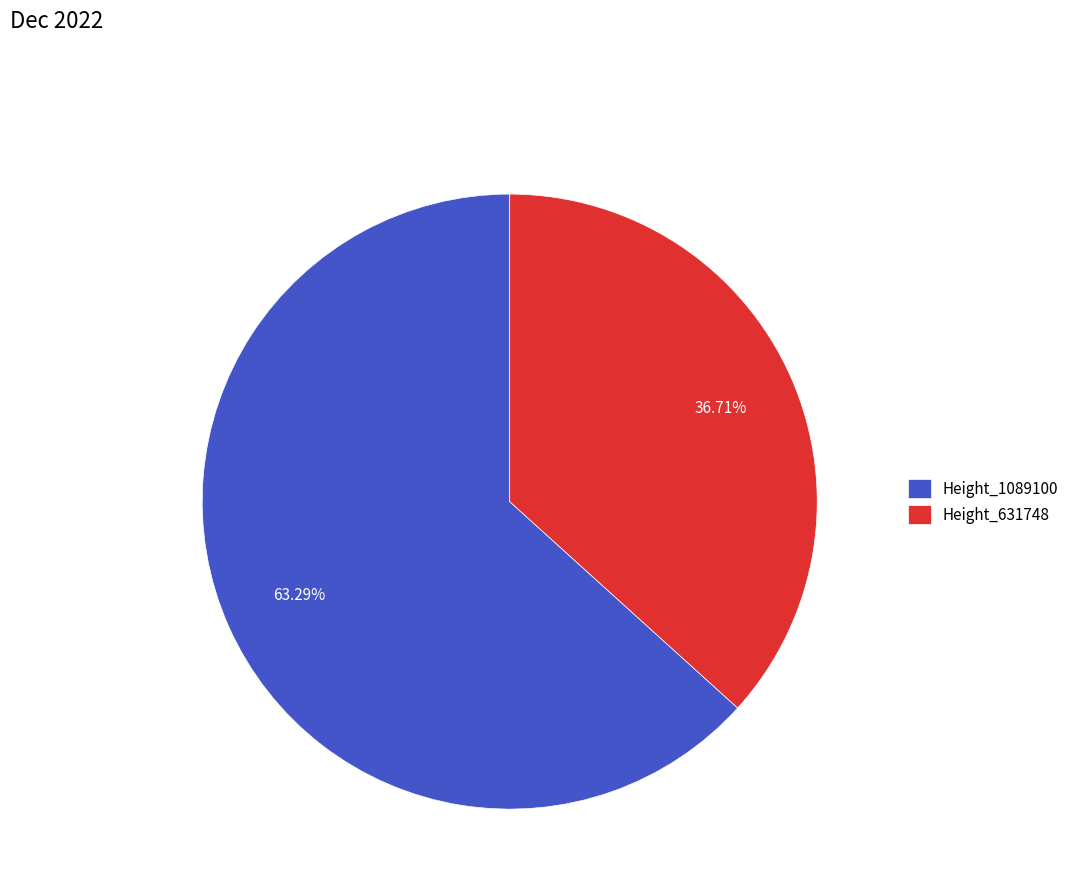

Which category has the biggest portion of the pie?

Height_1089100